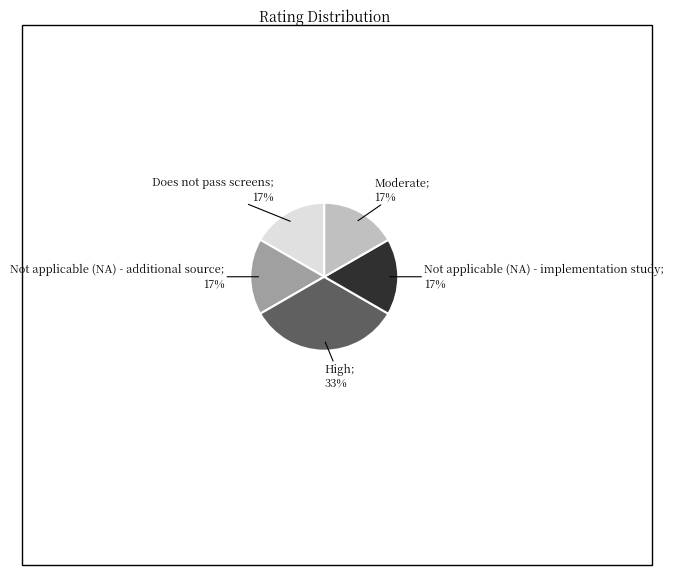

How many segments does this pie chart have?

5